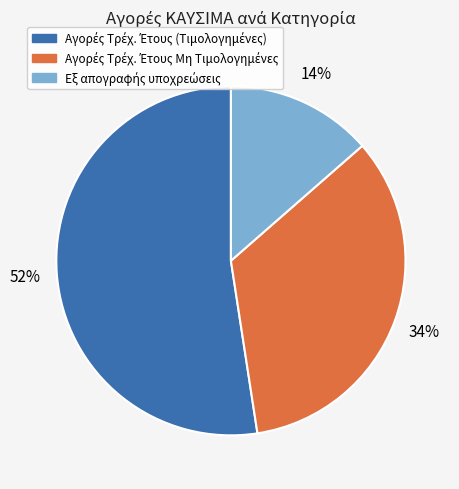

To the nearest percent, what is the average slice percentage?

33%